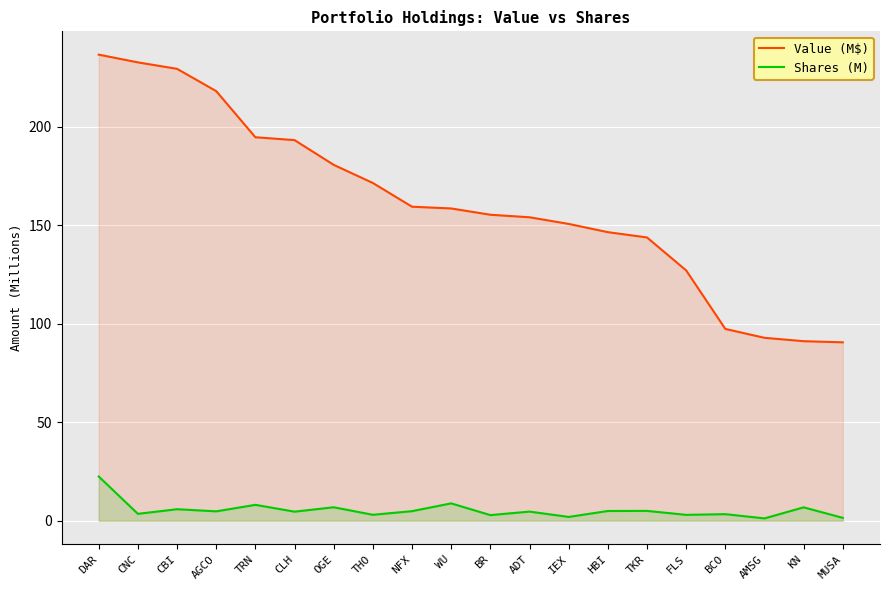

What is the difference between the second highest and minimum values in the Shares (M) series?

7.6